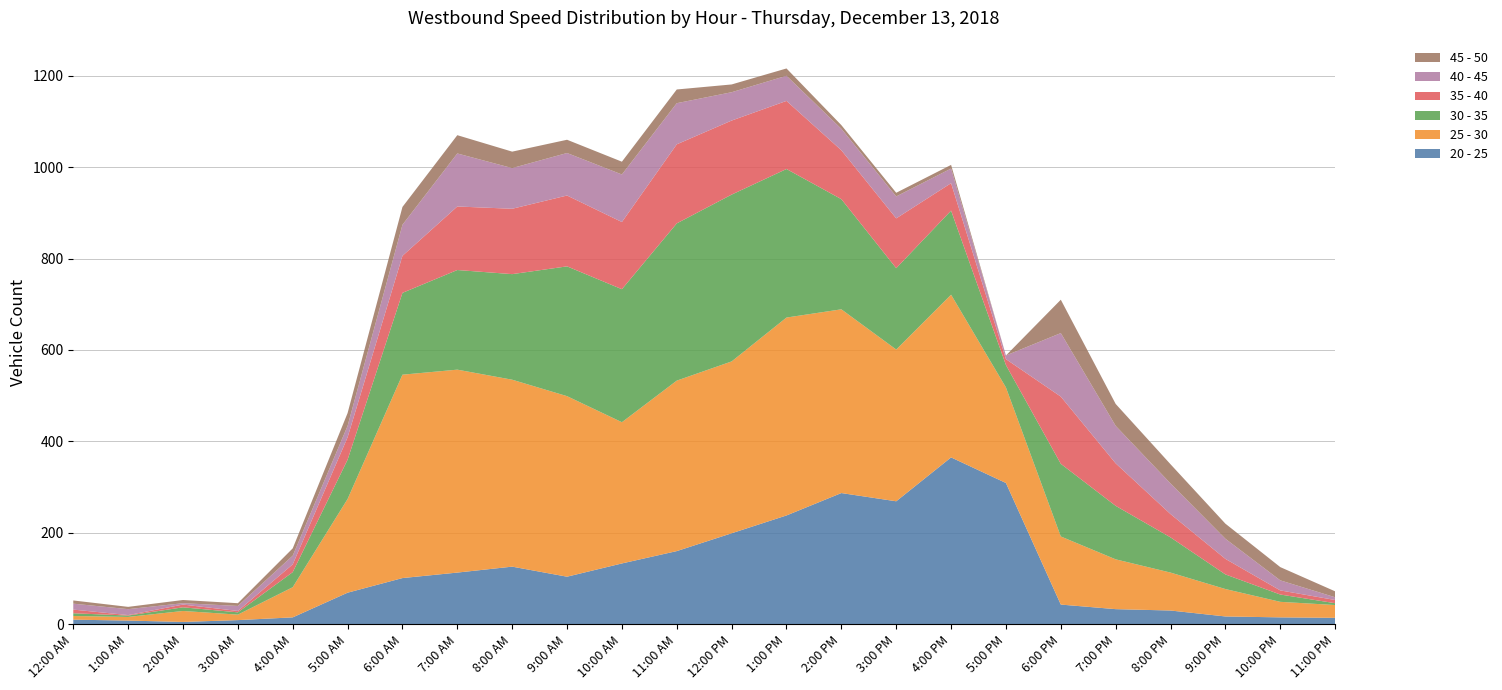

Reading left to right, extract all data points from this chart.

20 - 25: 12:00 AM=10	1:00 AM=8	2:00 AM=5	3:00 AM=9	4:00 AM=15	5:00 AM=69	6:00 AM=101	7:00 AM=113	8:00 AM=126	9:00 AM=104	10:00 AM=133	11:00 AM=160	12:00 PM=199	1:00 PM=238	2:00 PM=287	3:00 PM=269	4:00 PM=365	5:00 PM=309	6:00 PM=43	7:00 PM=33	8:00 PM=30	9:00 PM=17	10:00 PM=15	11:00 PM=14
25 - 30: 12:00 AM=8	1:00 AM=8	2:00 AM=24	3:00 AM=12	4:00 AM=66	5:00 AM=205	6:00 AM=445	7:00 AM=444	8:00 AM=409	9:00 AM=395	10:00 AM=309	11:00 AM=373	12:00 PM=376	1:00 PM=433	2:00 PM=402	3:00 PM=332	4:00 PM=356	5:00 PM=209	6:00 PM=149	7:00 PM=109	8:00 PM=83	9:00 PM=60	10:00 PM=34	11:00 PM=28
30 - 35: 12:00 AM=6	1:00 AM=3	2:00 AM=8	3:00 AM=5	4:00 AM=33	5:00 AM=86	6:00 AM=179	7:00 AM=218	8:00 AM=231	9:00 AM=284	10:00 AM=291	11:00 AM=344	12:00 PM=365	1:00 PM=325	2:00 PM=241	3:00 PM=178	4:00 PM=184	5:00 PM=49	6:00 PM=159	7:00 PM=117	8:00 PM=77	9:00 PM=32	10:00 PM=16	11:00 PM=4
35 - 40: 12:00 AM=8	1:00 AM=1	2:00 AM=6	3:00 AM=3	4:00 AM=17	5:00 AM=49	6:00 AM=81	7:00 AM=139	8:00 AM=143	9:00 AM=155	10:00 AM=147	11:00 AM=173	12:00 PM=162	1:00 PM=149	2:00 PM=107	3:00 PM=109	4:00 PM=60	5:00 PM=13	6:00 PM=147	7:00 PM=93	8:00 PM=51	9:00 PM=34	10:00 PM=9	11:00 PM=7
40 - 45: 12:00 AM=13	1:00 AM=13	2:00 AM=3	3:00 AM=11	4:00 AM=19	5:00 AM=25	6:00 AM=68	7:00 AM=116	8:00 AM=89	9:00 AM=93	10:00 AM=104	11:00 AM=90	12:00 PM=62	1:00 PM=55	2:00 PM=47	3:00 PM=48	4:00 PM=32	5:00 PM=8	6:00 PM=139	7:00 PM=82	8:00 PM=67	9:00 PM=44	10:00 PM=22	11:00 PM=6
45 - 50: 12:00 AM=7	1:00 AM=5	2:00 AM=7	3:00 AM=6	4:00 AM=16	5:00 AM=28	6:00 AM=39	7:00 AM=40	8:00 AM=36	9:00 AM=29	10:00 AM=28	11:00 AM=30	12:00 PM=17	1:00 PM=16	2:00 PM=8	3:00 PM=8	4:00 PM=8	5:00 PM=0	6:00 PM=73	7:00 PM=48	8:00 PM=42	9:00 PM=33	10:00 PM=29	11:00 PM=13